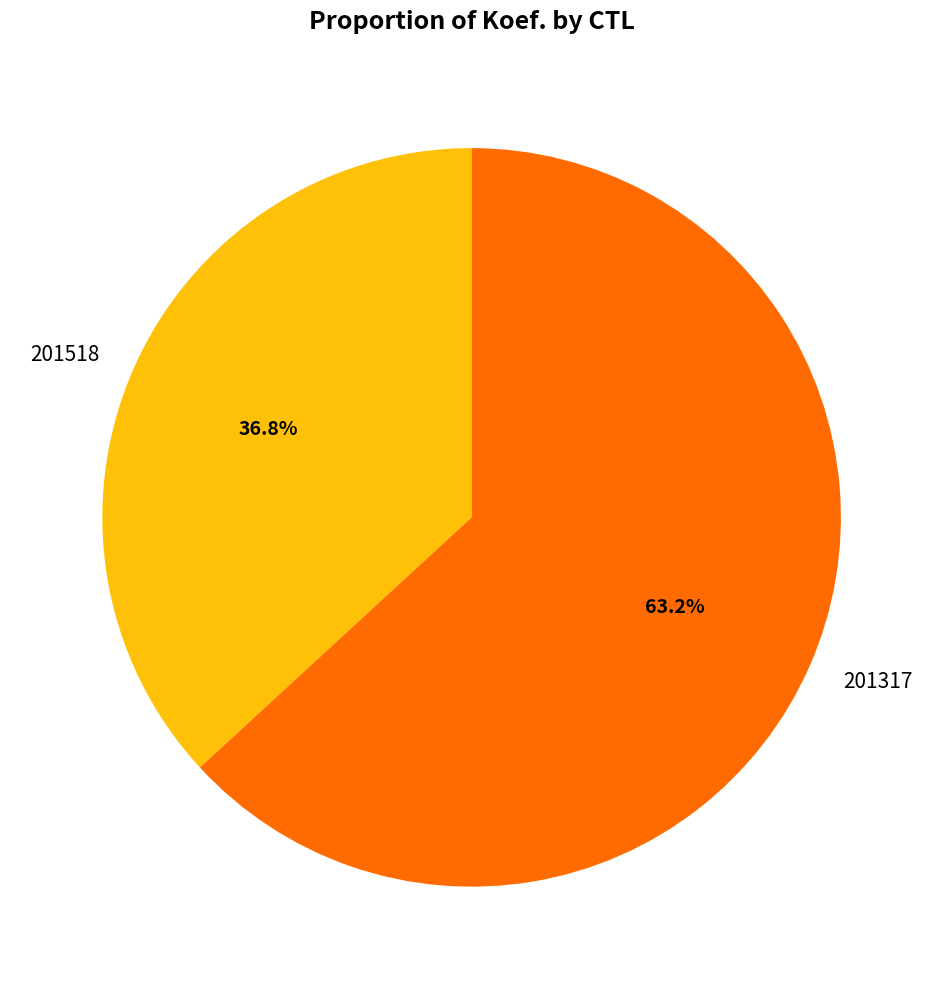

Which category accounts for the majority?

201317